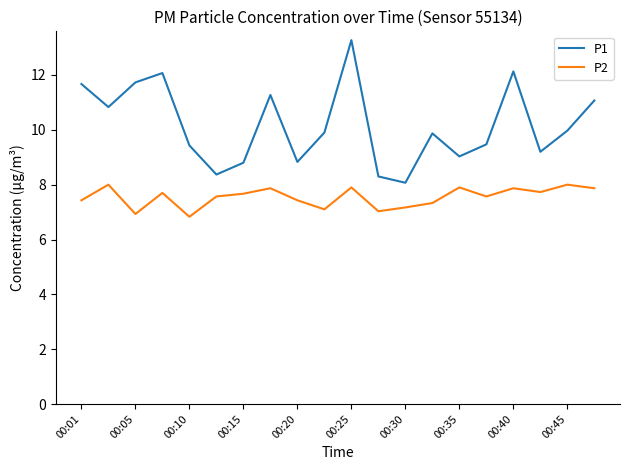

What is the difference between the maximum and minimum values in the P1 series?

5.2